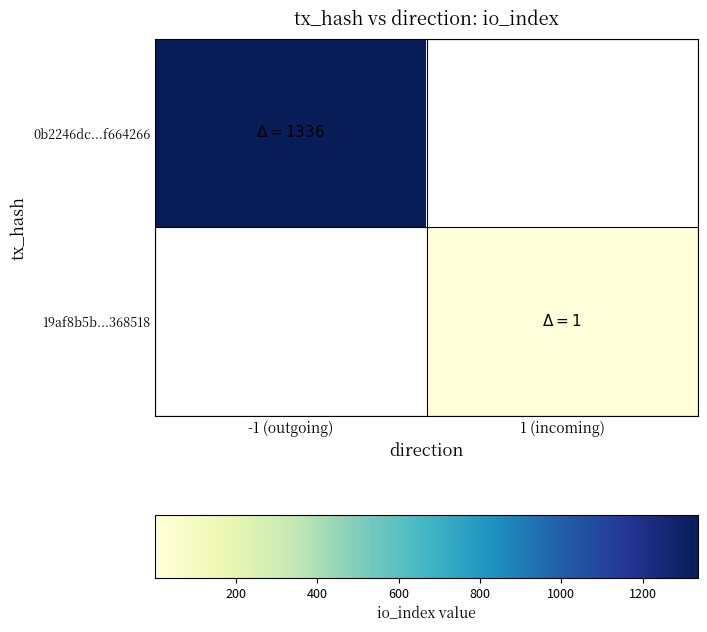

Count the number of categories in the chart.

2